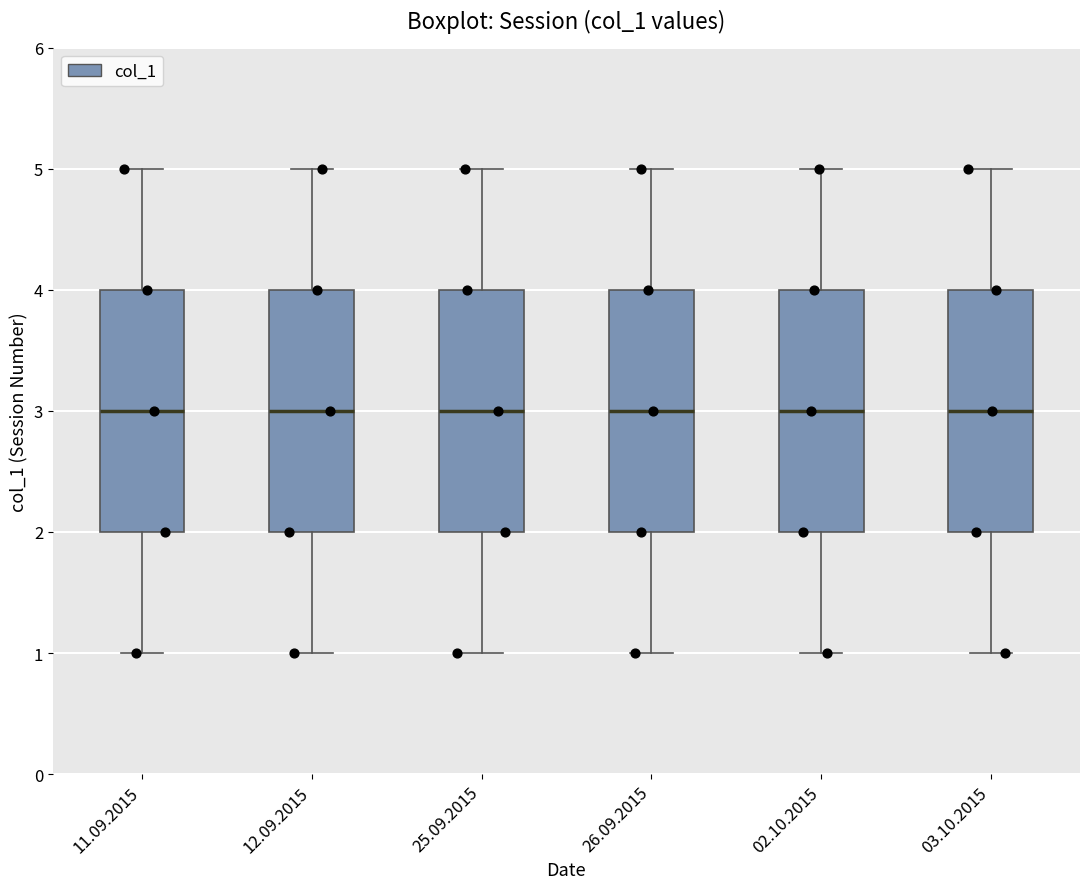

Where is the lower edge of the box for 26.09.2015 on the y-axis? The values are not printed on the chart, so give them approximately, as read against the axis.

2